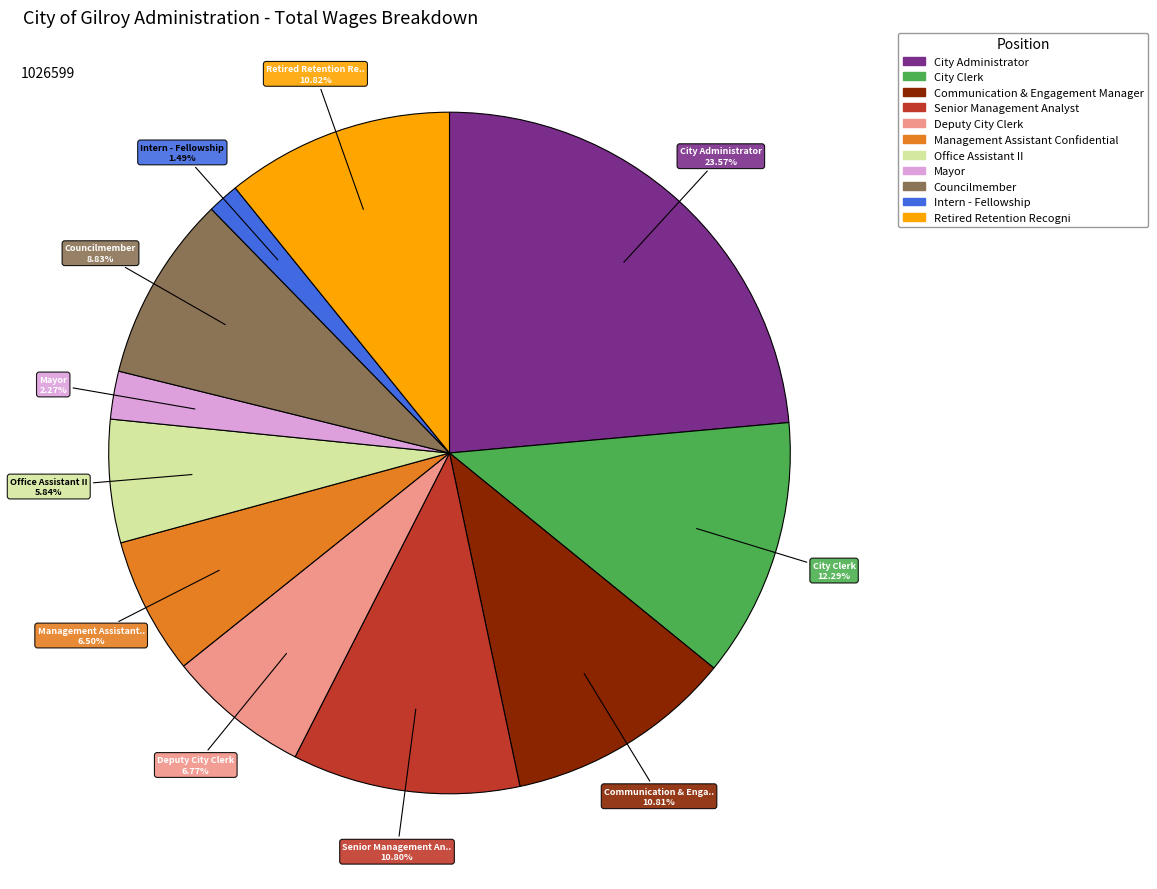

Is there a majority slice in this chart?

No